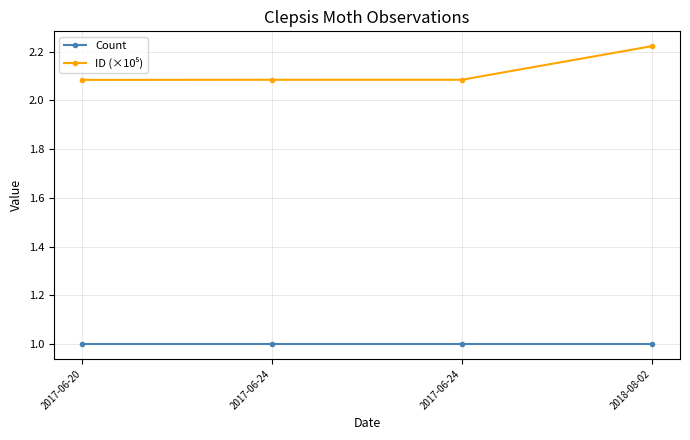

Does the chart display data point markers on the line(s)?

Yes